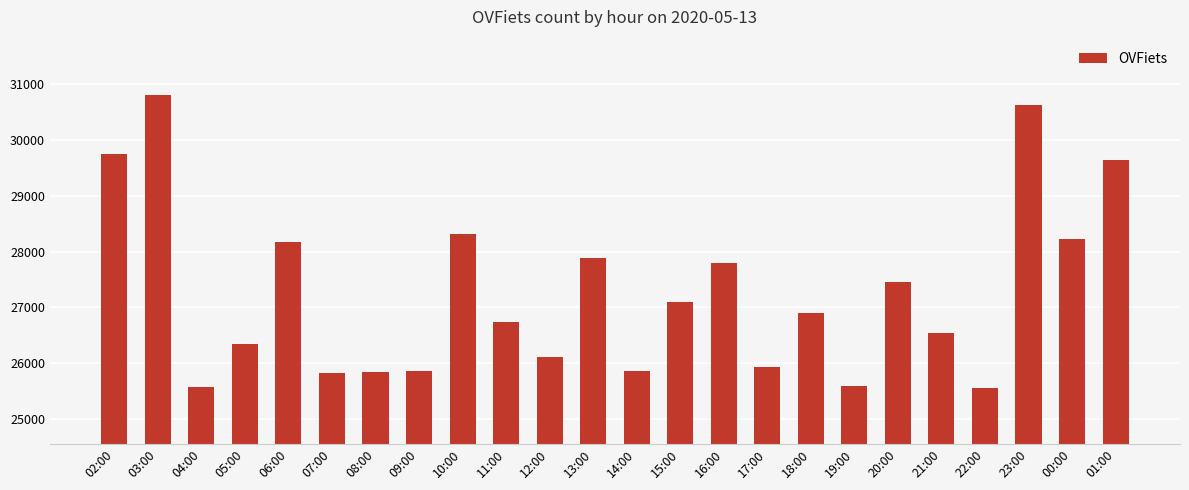

The value at 16:00 is 47202. True or false?

False